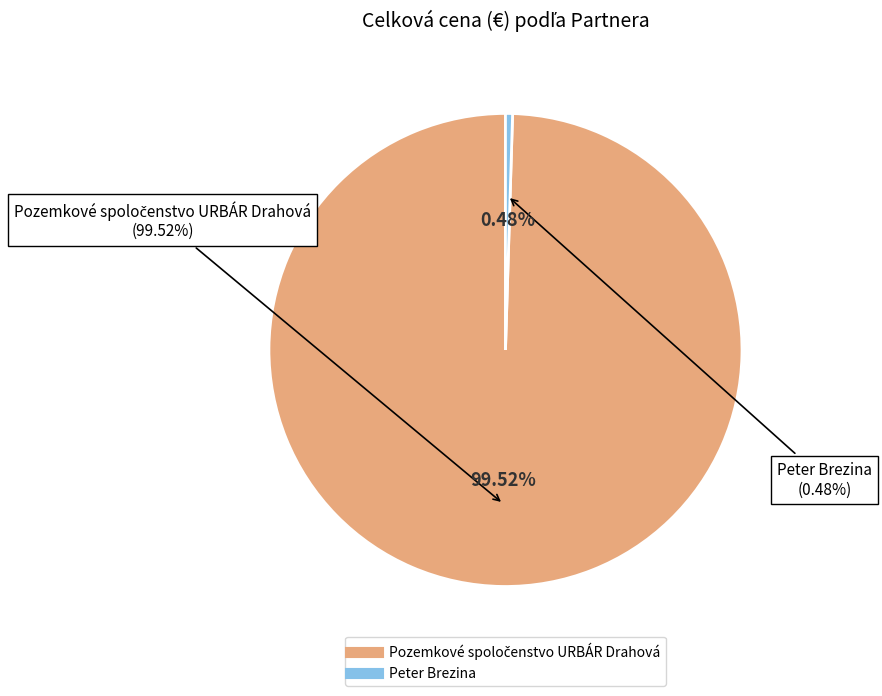

How many slices are in this pie chart?

2